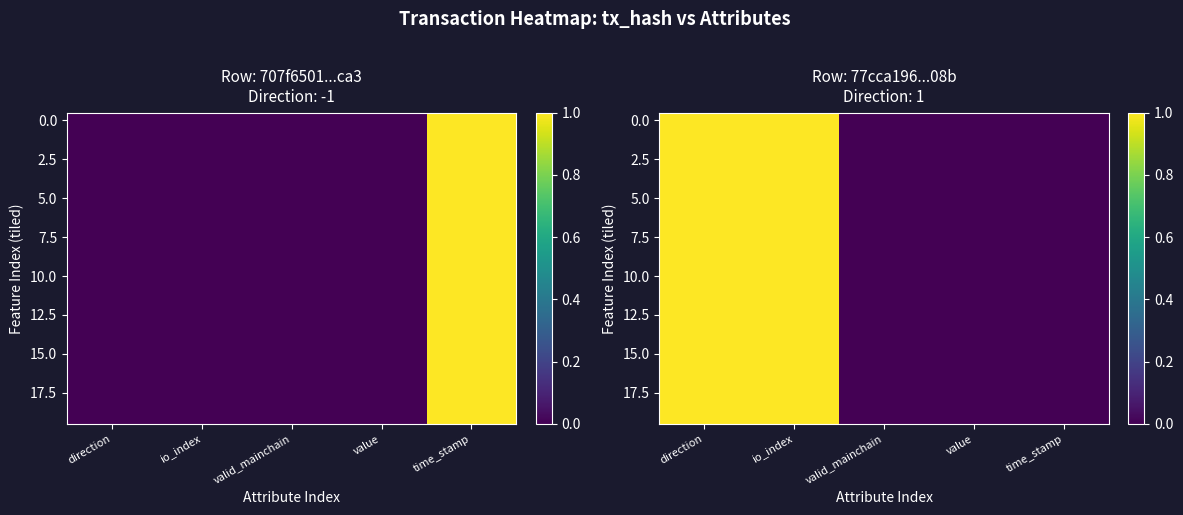

At how many categories does at least one series exceed 0?

2